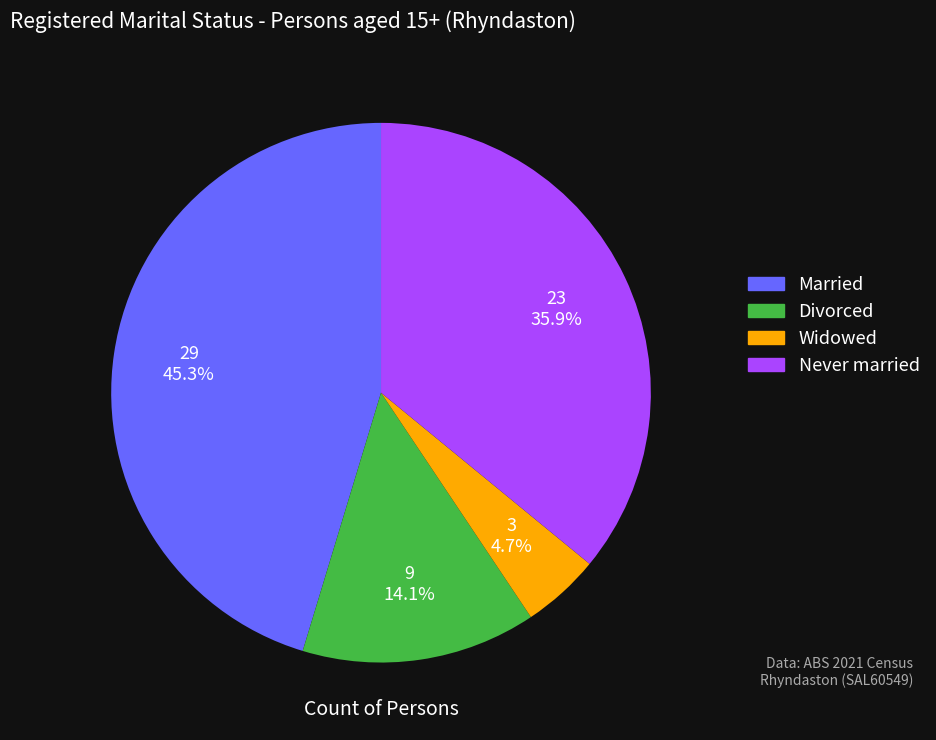

Does any single category account for the majority?

No